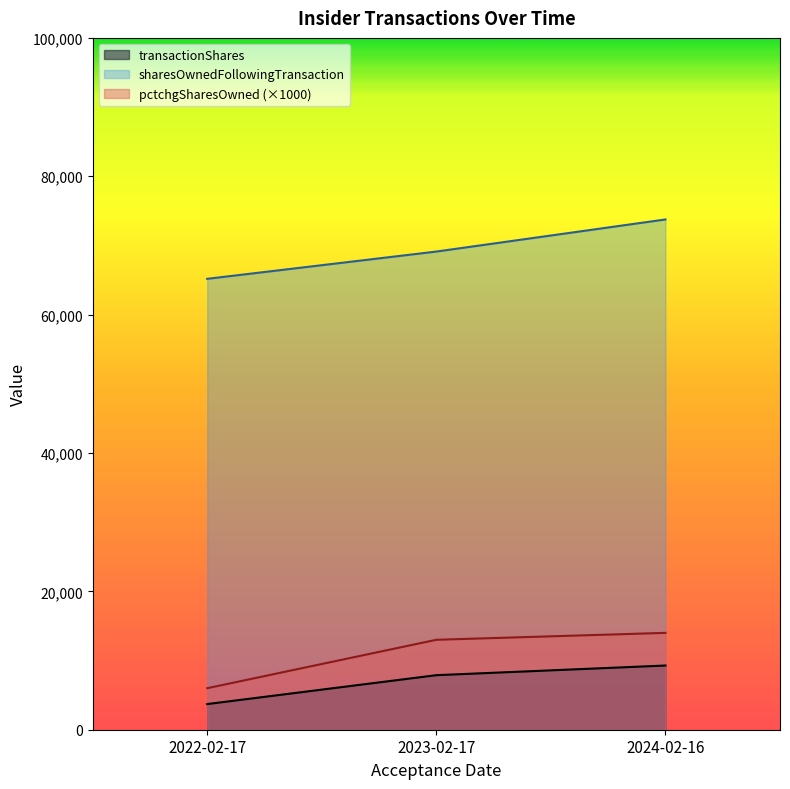

Reading left to right, extract all data points from this chart.

transactionShares: 2022-02-17=3707	2023-02-17=7884	2024-02-16=9279
sharesOwnedFollowingTransaction: 2022-02-17=65174	2023-02-17=69116	2024-02-16=73755
pctchgSharesOwned: 2022-02-17=6000	2023-02-17=13000	2024-02-16=14000